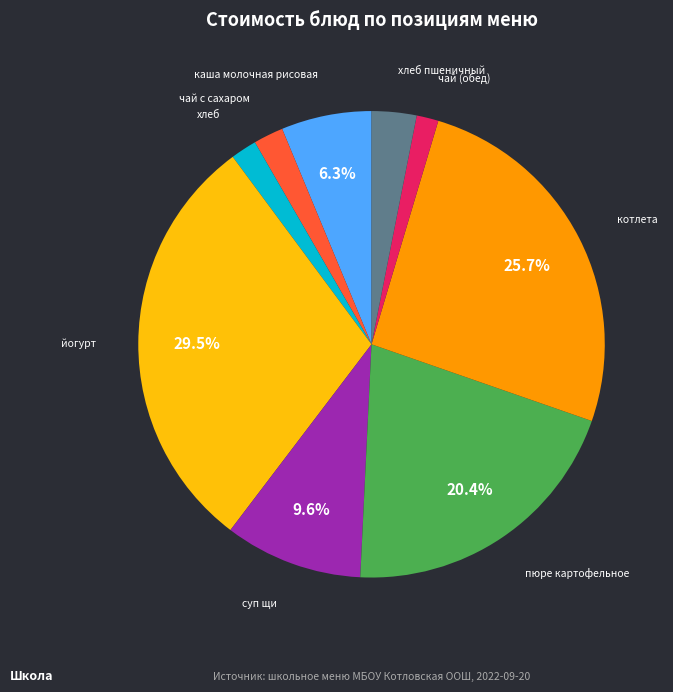

Is the sum of йогурт and чай (обед) greater than half?

No